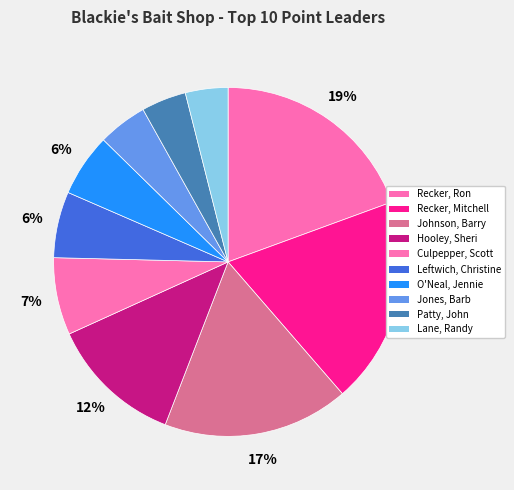

Count the number of slices in the pie.

10